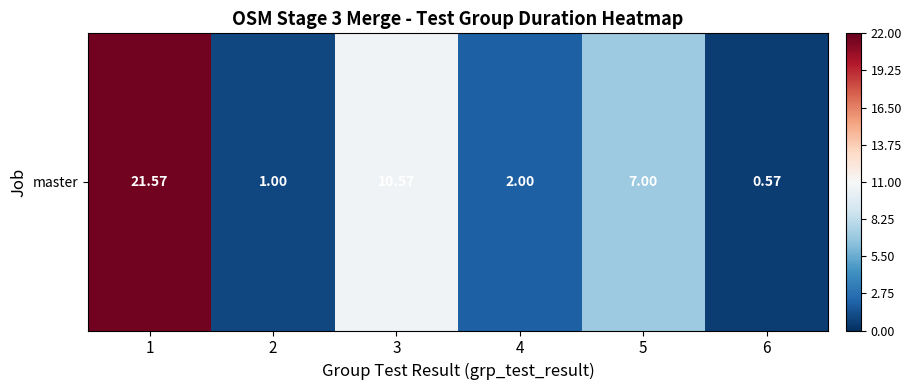

What is the difference between the second highest and minimum values?

10.0